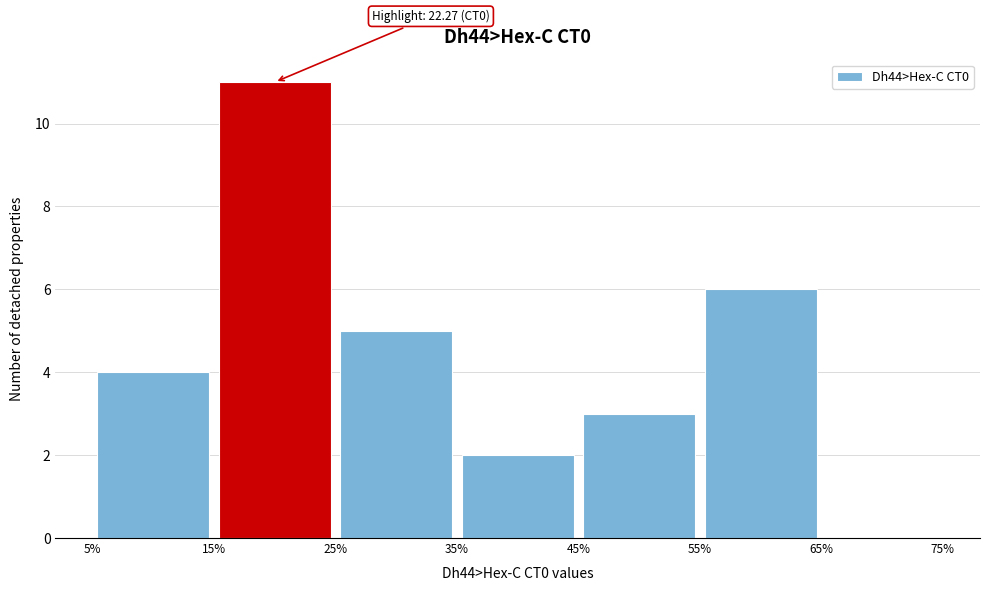

Over which range of the x-axis is the bar tallest?

15% to 25%